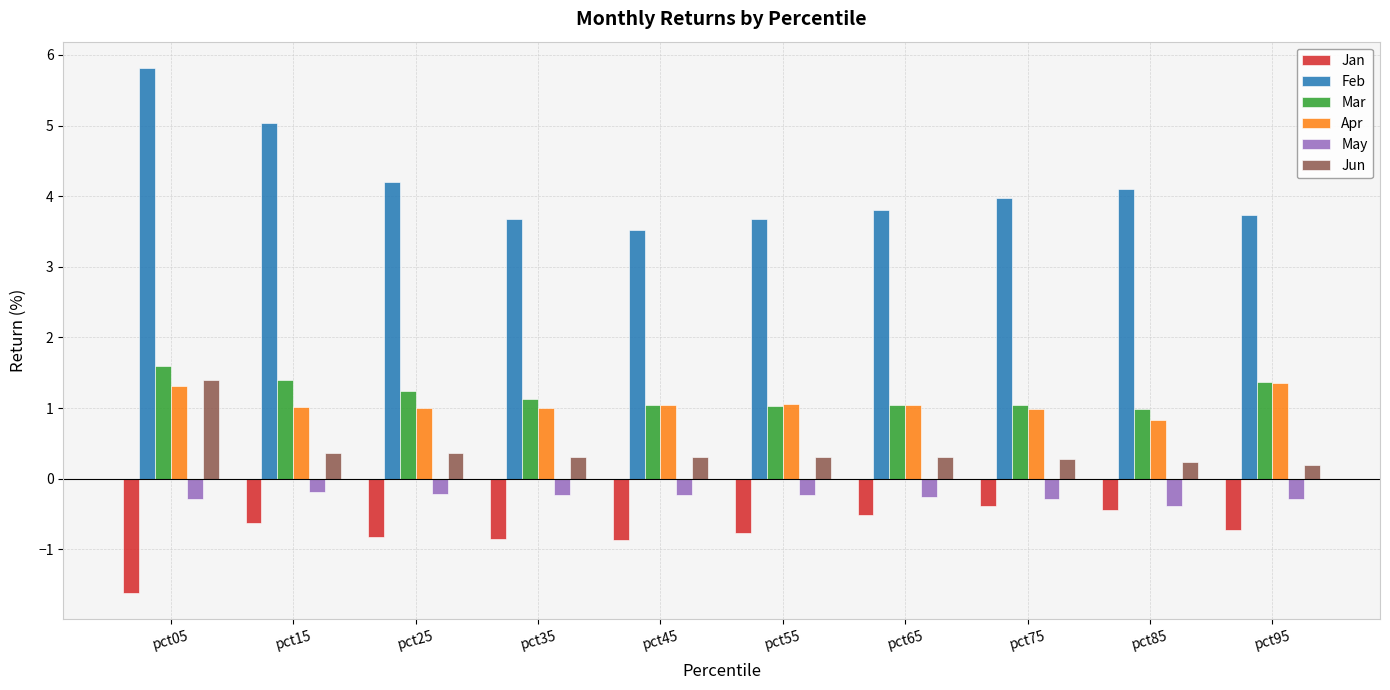

What is the spread (max minus min) of values at pct35?

4.5